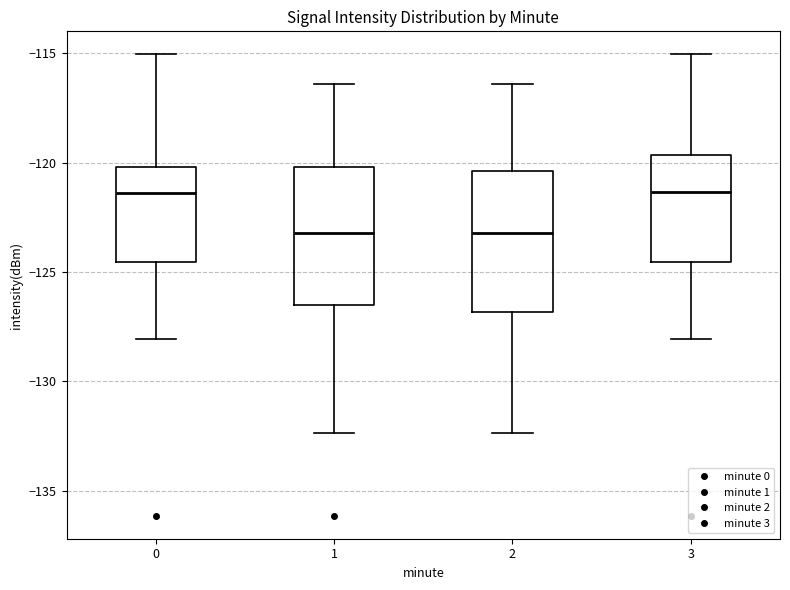

Reading left to right, read every box against the y-axis: the position of its median line, the range the box covers, and the ends of its whiskers. The values are not printed on the chart, so give them approximately, as read against the axis.

0: median -121.5, box -124.5 to -120.0, whiskers -128.0 to -115.0
1: median -123.0, box -126.5 to -120.0, whiskers -132.5 to -116.5
2: median -123.0, box -127.0 to -120.5, whiskers -132.5 to -116.5
3: median -121.5, box -124.5 to -119.5, whiskers -128.0 to -115.0